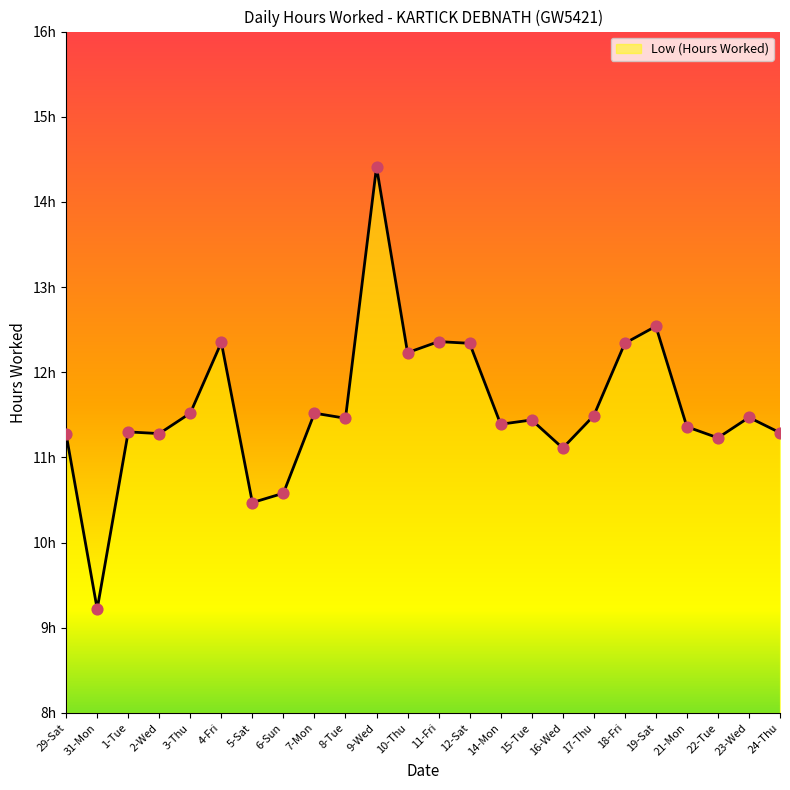

Approximately how many times larger is the value at 10-Thu compared to 18-Fri?

1.0